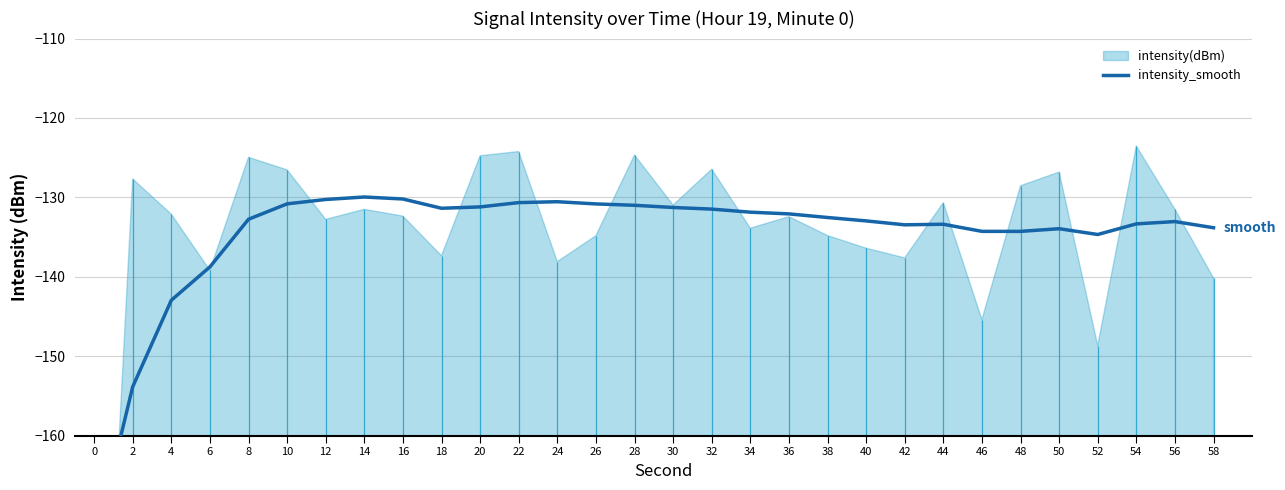

Which has a higher value, 36 or 40?

36